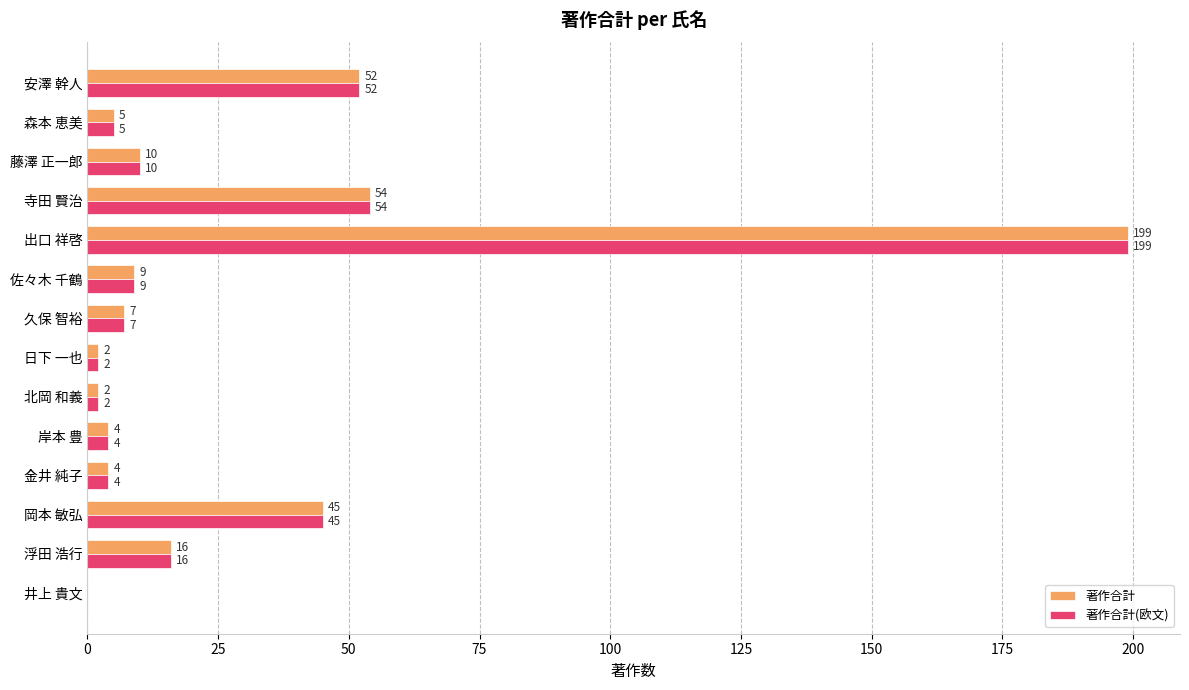

The value of 著作合計(欧文) at 井上 貴文 is 133. True or false?

False